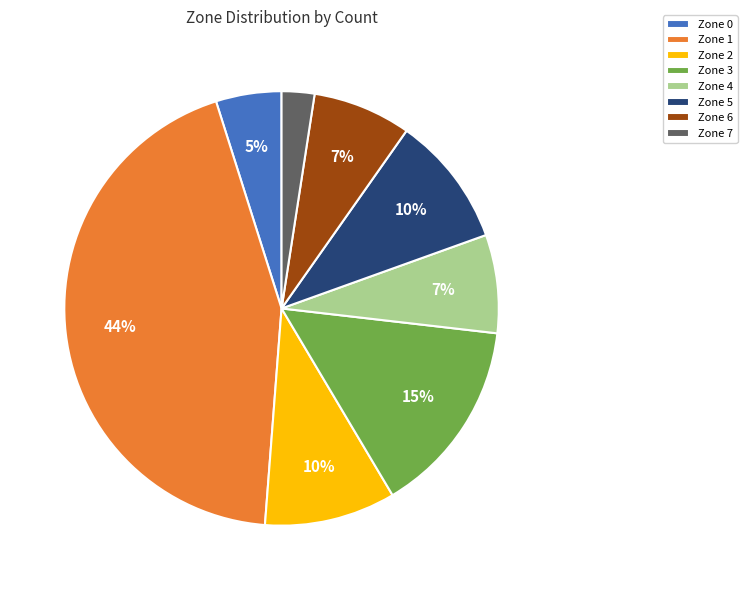

How many slices are in this pie chart?

8